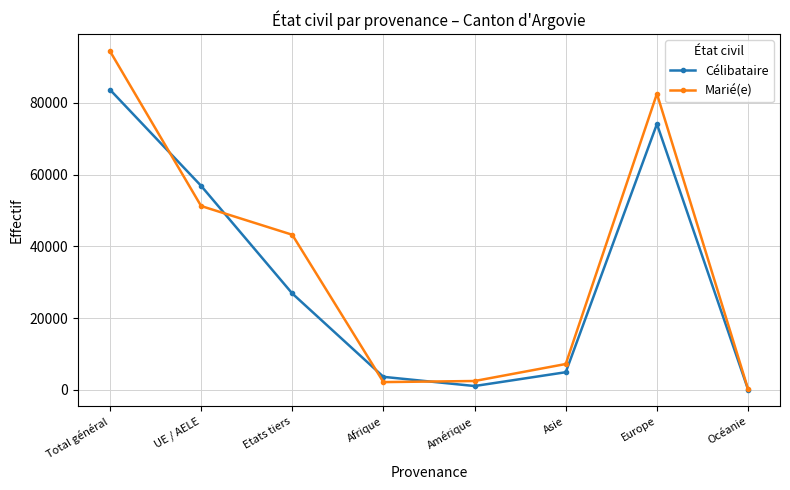

What is the label of the 6th point from the left?

Asie